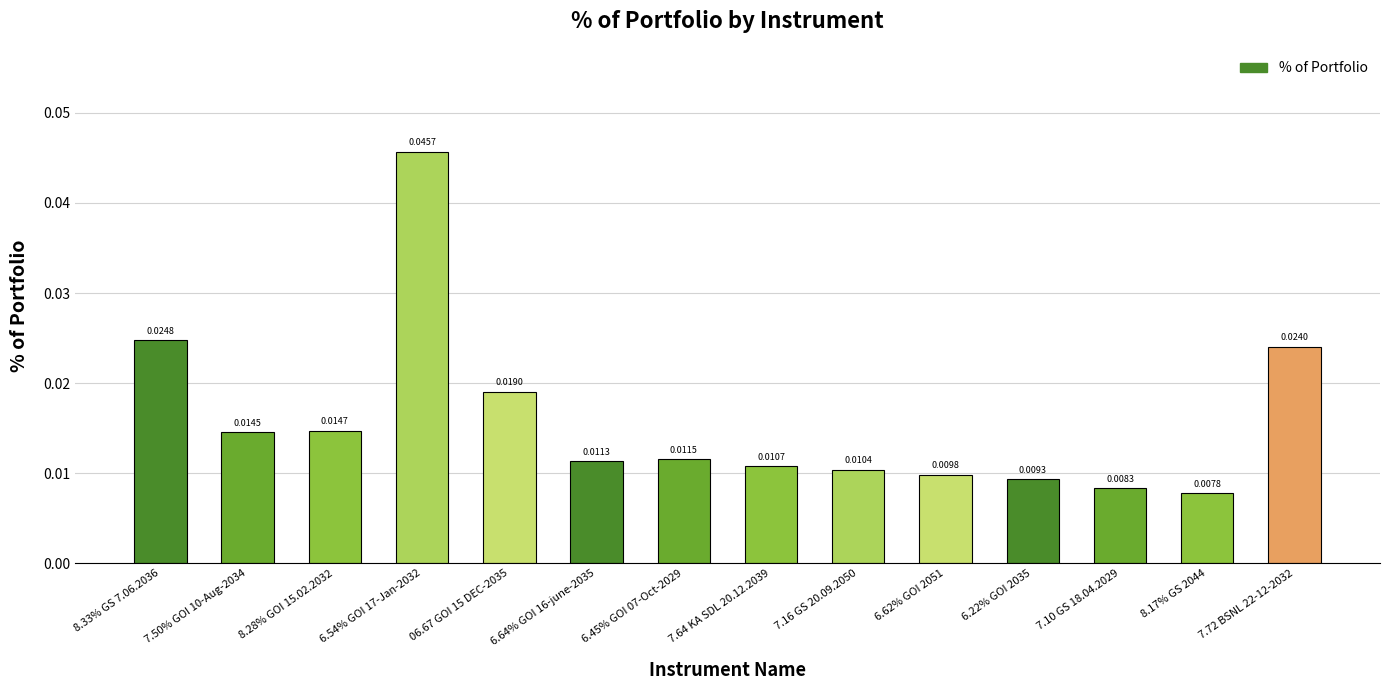

What position from the right is 6.22% GOI 2035?

4